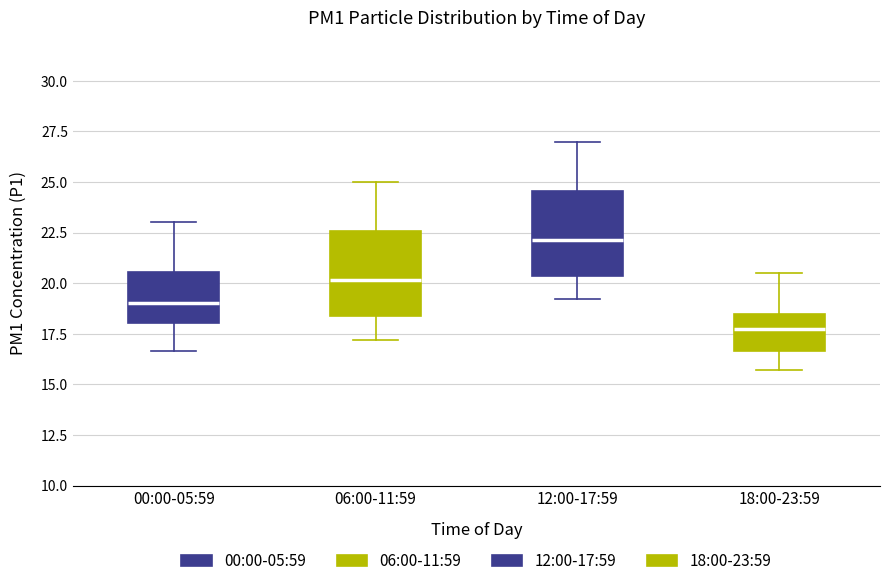

Reading left to right, transcribe this box plot: for each box, give where its median line is, the range the box spans, and where its two whiskers end, as read against the y-axis. The values are not printed on the chart, so give them approximately, as read against the axis.

00:00-05:59: median 19.0, box 18.0 to 20.5, whiskers 16.5 to 23.0
06:00-11:59: median 20.0, box 18.5 to 22.5, whiskers 17.0 to 25.0
12:00-17:59: median 22.0, box 20.5 to 24.5, whiskers 19.0 to 27.0
18:00-23:59: median 18.0, box 16.5 to 18.5, whiskers 15.5 to 20.5